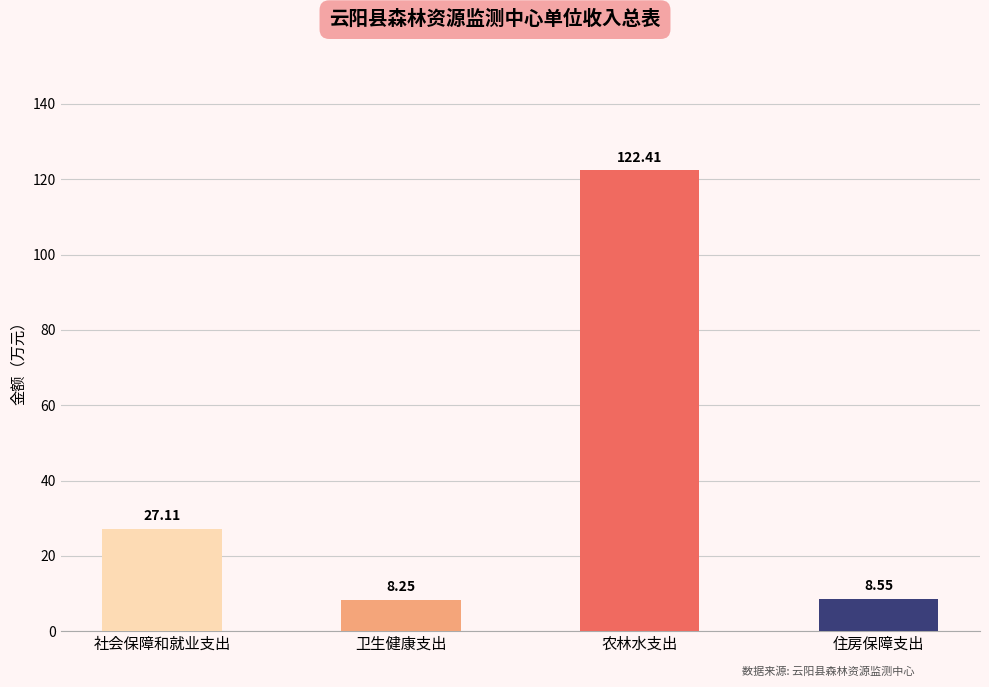

Which has a higher value, 农林水支出 or 社会保障和就业支出?

农林水支出